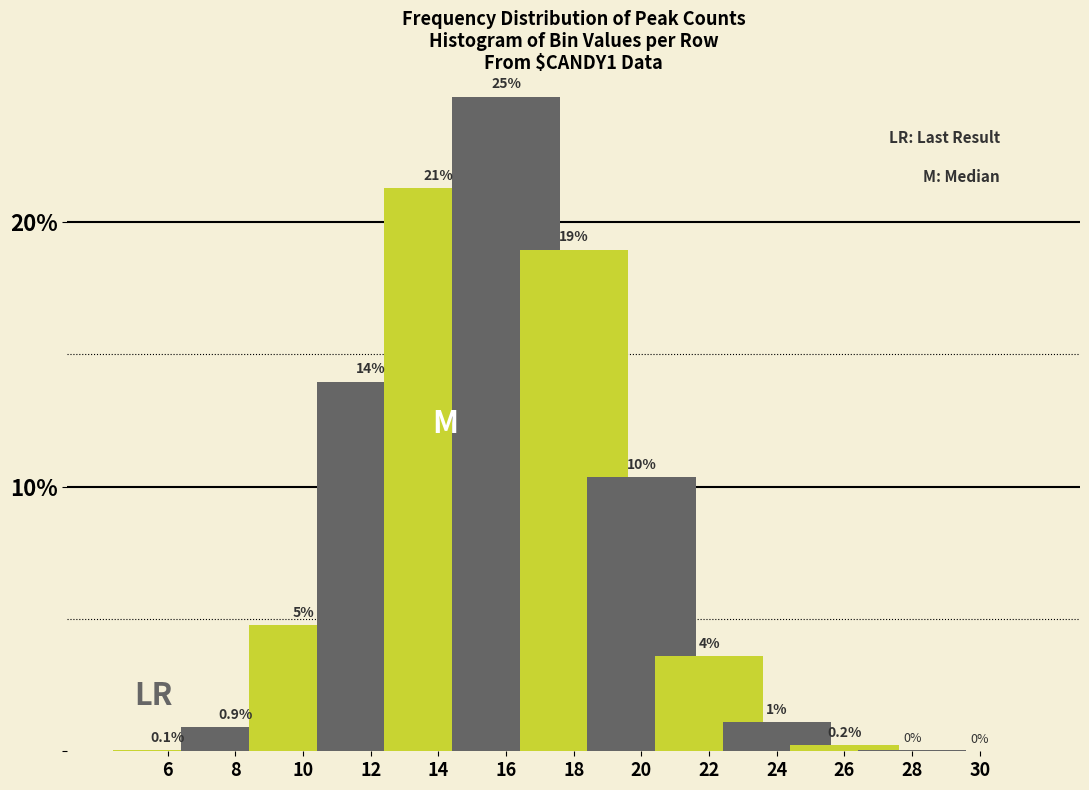

Where does the data first go above 3?

10